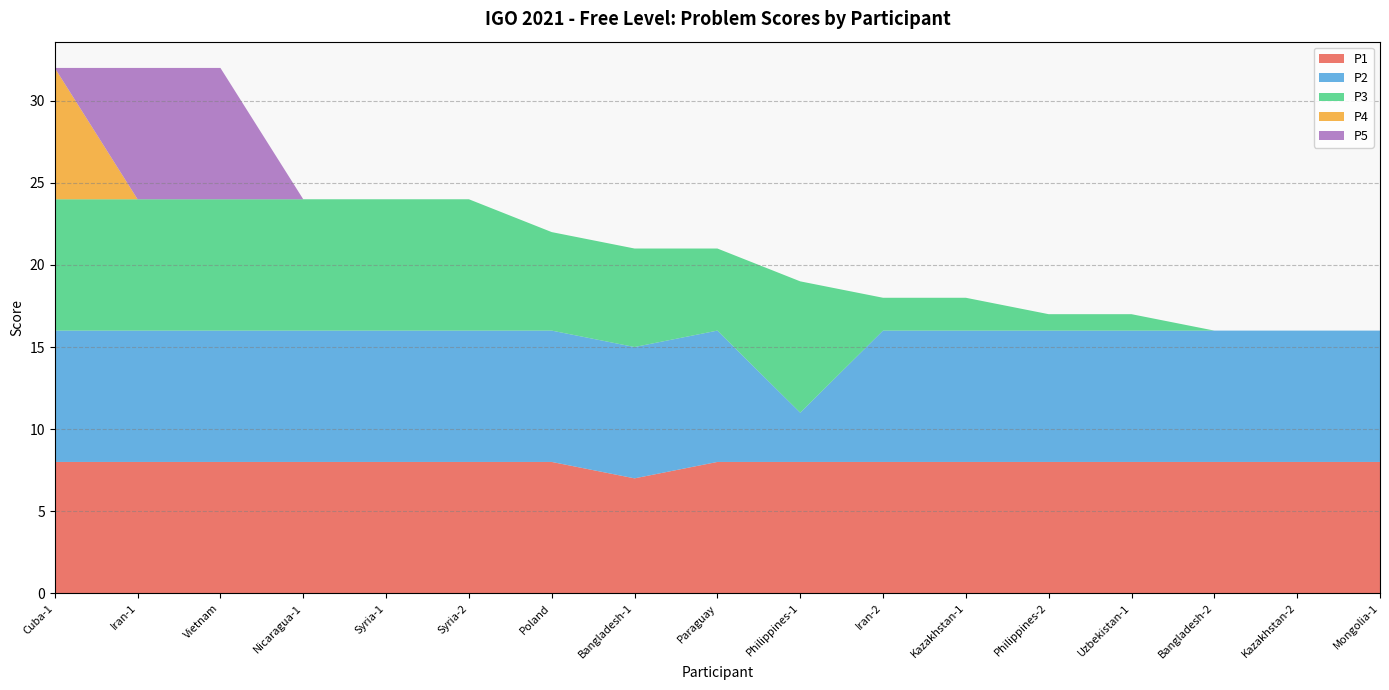

Reading left to right, what are all the values shown in this chart?

P1: 8	8	8	8	8	8	8	7	8	8	8	8	8	8	8	8	8
P2: 8	8	8	8	8	8	8	8	8	3	8	8	8	8	8	8	8
P3: 8	8	8	8	8	8	6	6	5	8	2	2	1	1	0	0	0
P4: 8	0	0	0	0	0	0	0	0	0	0	0	0	0	0	0	0
P5: 0	8	8	0	0	0	0	0	0	0	0	0	0	0	0	0	0